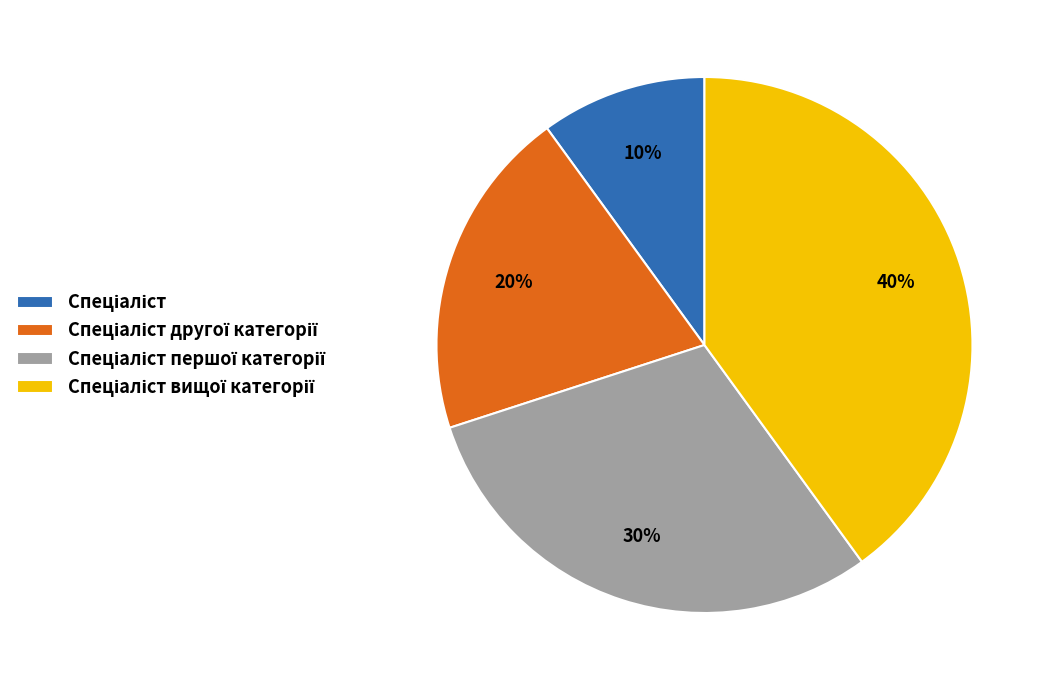

Is there any slice that represents more than half of the pie?

No